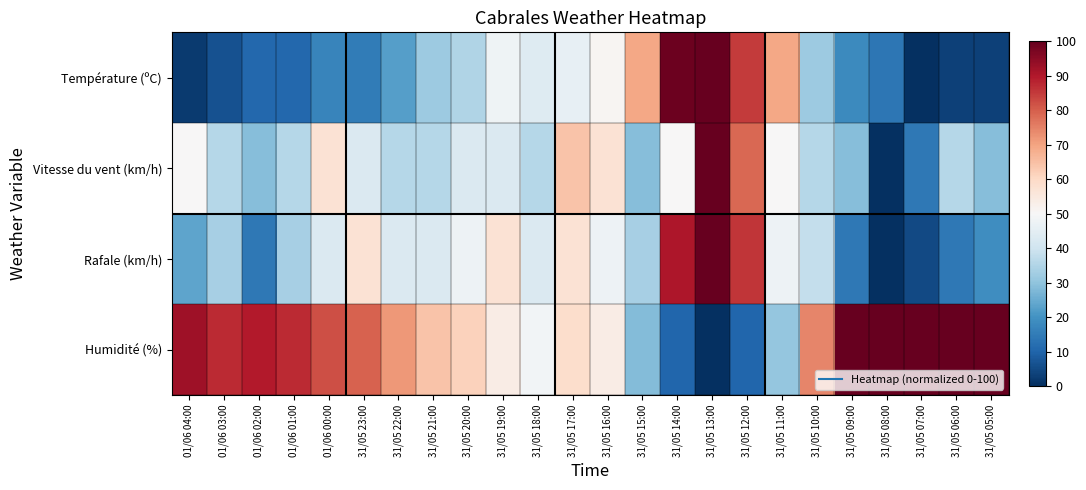

How many series are shown in this chart?

4